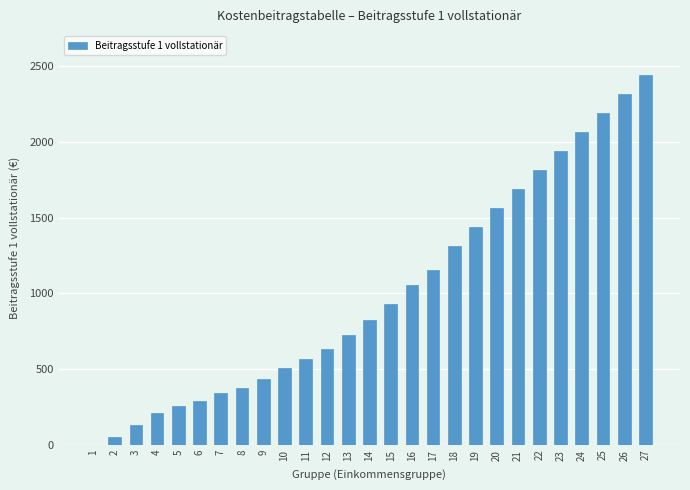

Reading left to right, list all the values displayed in this chart.

0	50	130	210	259	289	342	378	437	510	570	630	725	825	932	1056	1152	1313	1438	1563	1688	1813	1938	2063	2188	2313	2438